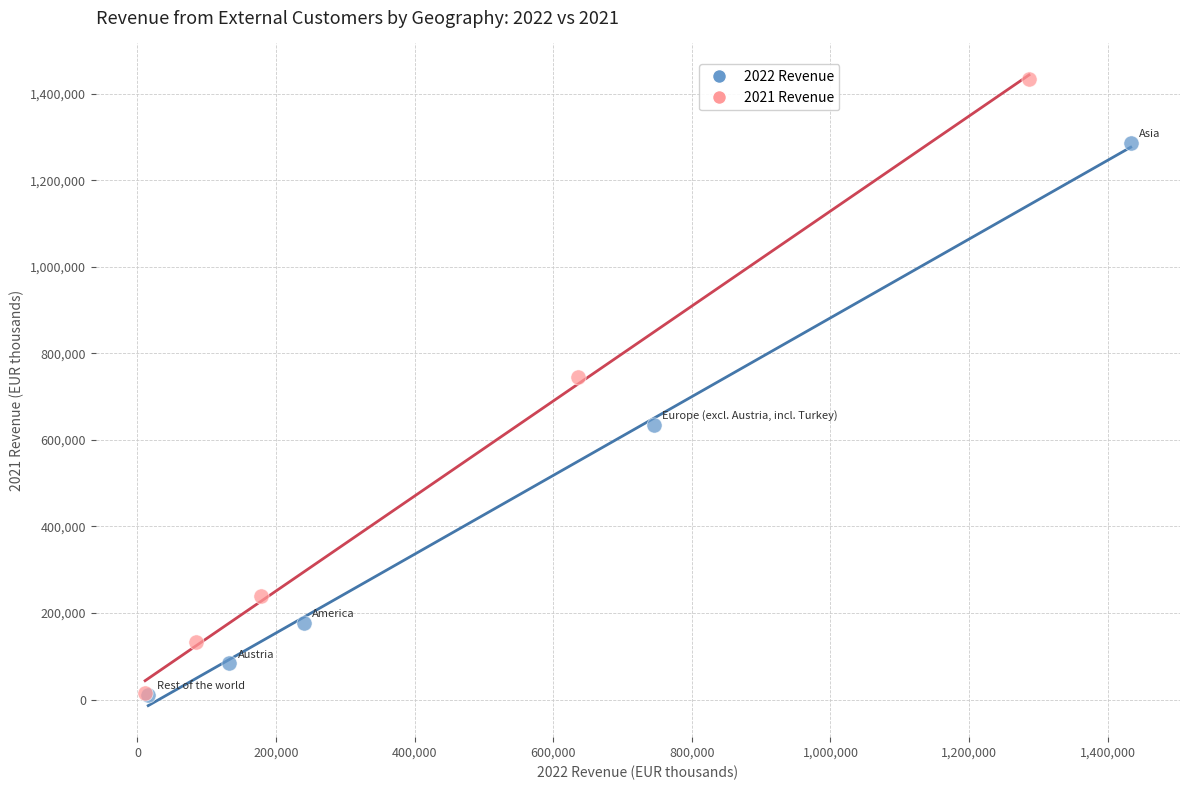

Which series reaches the maximum Y coordinate?

2021 Revenue